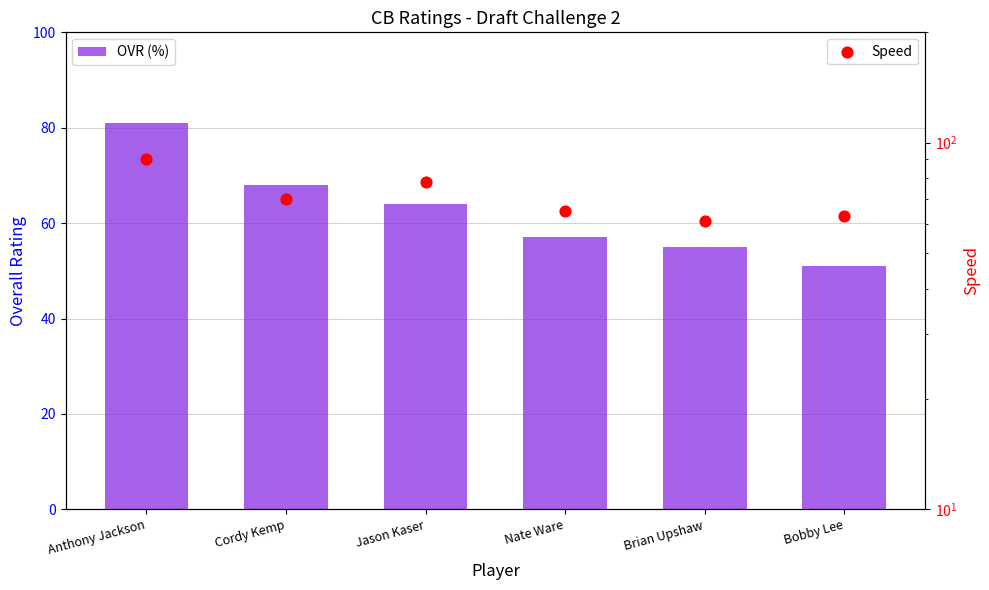

What is the total value across all series at Nate Ware?

122